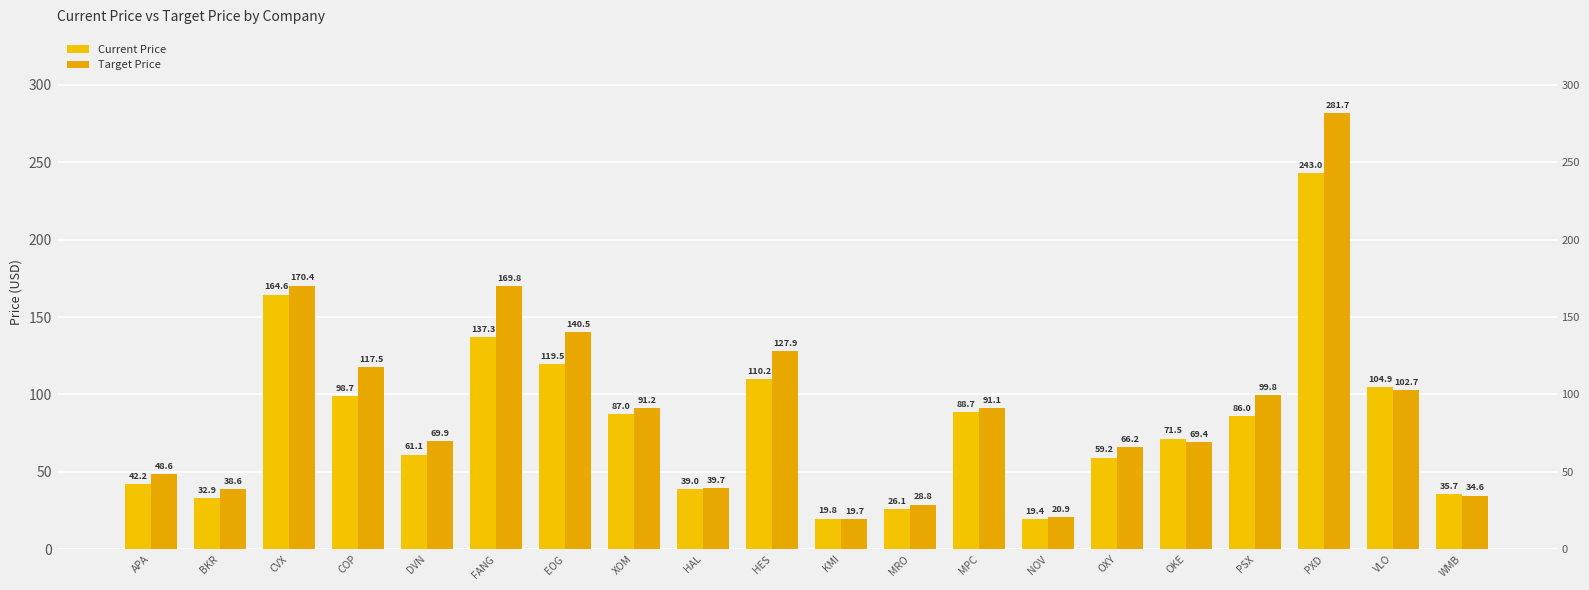

What is the sum of the Current Price values at FANG and APA?

179.5